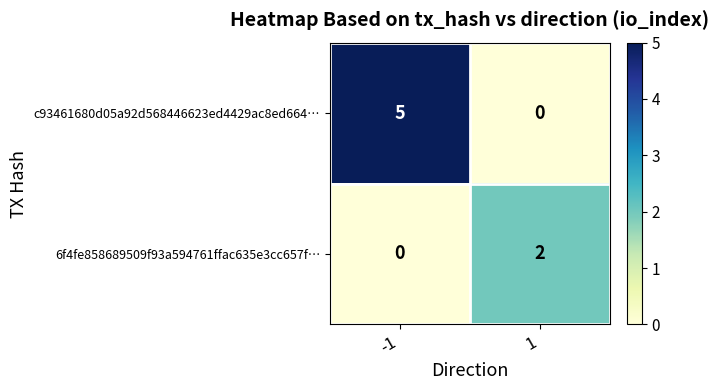

Count the number of categories in the chart.

2